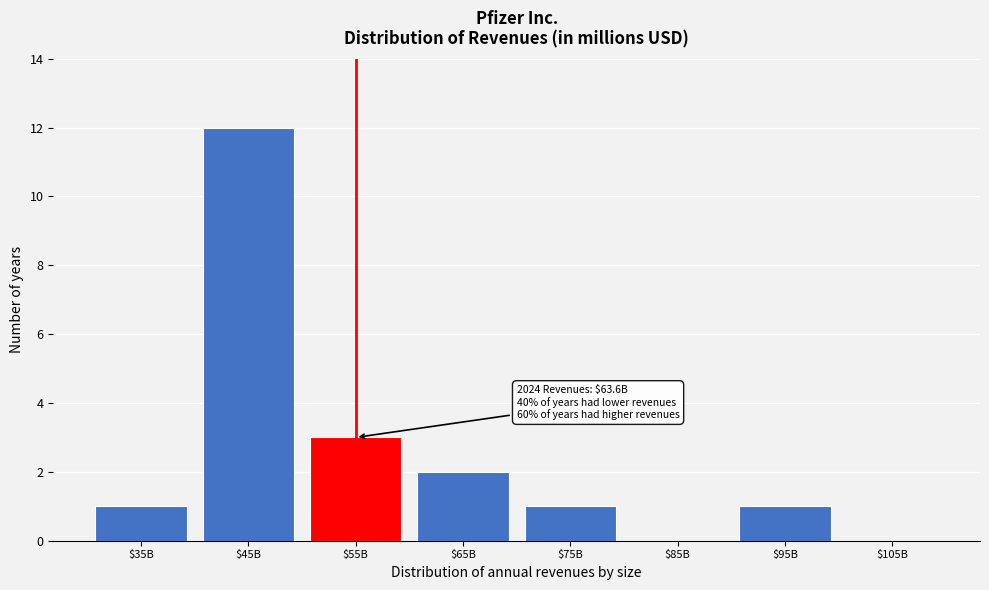

What is the approximate value at $45B, to the nearest 5?

10